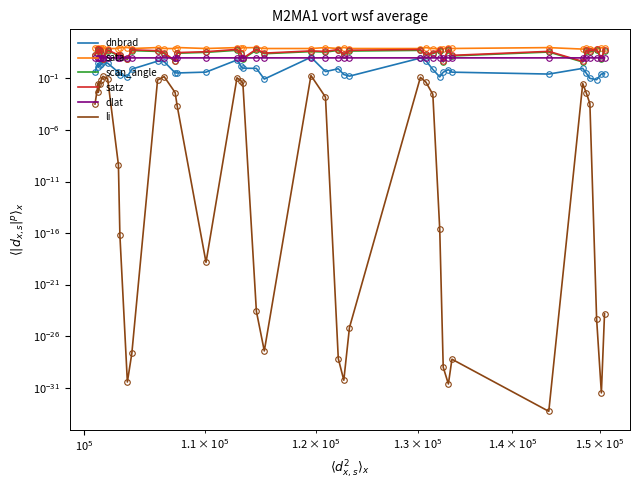

What is the value of the scan_angle point at the 20th from the left?

55.7